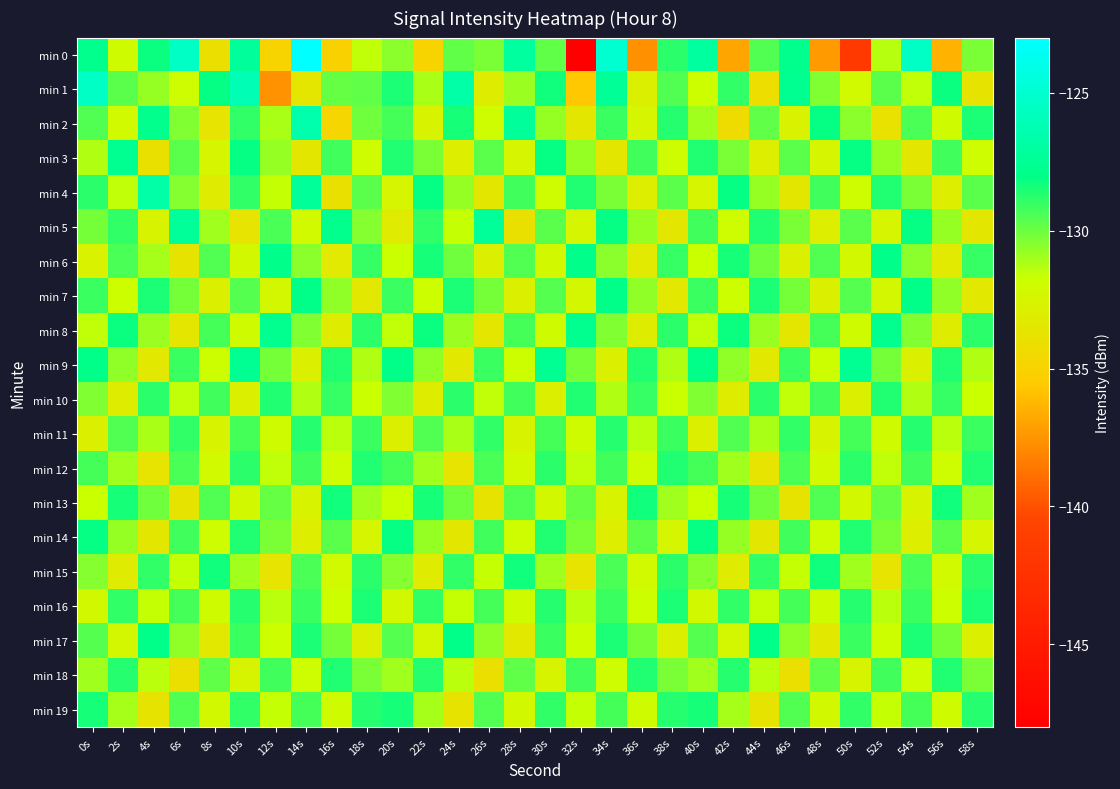

Reading right to left, what are all the values shown in this chart?

min 0: 58s=-130.3	56s=-136.4	54s=-125.5	52s=-131.4	50s=-141.6	48s=-137.3	46s=-127.8	44s=-129.5	42s=-136.9	40s=-127.1	38s=-128.8	36s=-137.7	34s=-125.0	32s=-148.0	30s=-129.8	28s=-127.0	26s=-130.3	24s=-129.8	22s=-135.0	20s=-130.5	18s=-131.5	16s=-135.0	14s=-123.1	12s=-134.9	10s=-127.2	8s=-134.1	6s=-125.5	4s=-128.3	2s=-132.0	0s=-127.9
min 1: 58s=-133.8	56s=-128.2	54s=-131.5	52s=-129.7	50s=-132.1	48s=-130.4	46s=-127.6	44s=-134.2	42s=-128.9	40s=-131.8	38s=-129.5	36s=-132.8	34s=-127.4	32s=-135.6	30s=-128.3	28s=-130.9	26s=-133.1	24s=-126.8	22s=-131.2	20s=-128.5	18s=-129.8	16s=-129.9	14s=-133.6	12s=-137.6	10s=-126.2	8s=-128.1	6s=-131.9	4s=-130.7	2s=-129.7	0s=-125.5
min 2: 58s=-128.5	56s=-132.0	54s=-129.4	52s=-133.9	50s=-130.6	48s=-128.1	46s=-132.7	44s=-129.8	42s=-134.3	40s=-131.0	38s=-128.7	36s=-132.4	34s=-129.1	32s=-133.5	30s=-130.8	28s=-127.2	26s=-131.9	24s=-128.4	22s=-132.6	20s=-129.3	18s=-130.1	16s=-134.8	14s=-126.5	12s=-131.2	10s=-128.9	8s=-133.7	6s=-130.4	4s=-127.8	2s=-132.1	0s=-129.5
min 3: 58s=-131.9	56s=-129.2	54s=-133.5	52s=-130.8	50s=-128.1	48s=-132.4	46s=-129.7	44s=-133.0	42s=-130.3	40s=-128.6	38s=-131.9	36s=-129.2	34s=-133.5	32s=-130.8	30s=-128.1	28s=-132.4	26s=-129.7	24s=-133.0	22s=-130.3	20s=-128.6	18s=-131.9	16s=-129.2	14s=-133.5	12s=-130.8	10s=-128.1	8s=-132.4	6s=-129.7	4s=-134.0	2s=-127.6	0s=-131.3
min 4: 58s=-129.7	56s=-133.0	54s=-130.3	52s=-128.6	50s=-131.9	48s=-129.2	46s=-133.5	44s=-130.8	42s=-128.1	40s=-132.4	38s=-129.7	36s=-133.0	34s=-130.3	32s=-128.6	30s=-131.9	28s=-129.2	26s=-133.5	24s=-130.8	22s=-128.1	20s=-132.4	18s=-129.7	16s=-134.0	14s=-127.3	12s=-131.6	10s=-128.9	8s=-133.2	6s=-130.5	4s=-126.8	2s=-131.5	0s=-128.8
min 5: 58s=-133.5	56s=-130.8	54s=-128.1	52s=-132.4	50s=-129.7	48s=-133.0	46s=-130.3	44s=-128.6	42s=-131.9	40s=-129.2	38s=-133.5	36s=-130.8	34s=-128.1	32s=-132.4	30s=-129.7	28s=-134.0	26s=-127.3	24s=-131.6	22s=-128.9	20s=-133.2	18s=-130.5	16s=-127.8	14s=-132.1	12s=-129.4	10s=-133.7	8s=-131.0	6s=-127.3	4s=-132.6	2s=-128.9	0s=-130.2
min 6: 58s=-129.0	56s=-133.3	54s=-130.6	52s=-127.9	50s=-132.2	48s=-129.5	46s=-132.8	44s=-130.1	42s=-128.4	40s=-131.7	38s=-129.0	36s=-133.3	34s=-130.6	32s=-127.9	30s=-132.2	28s=-129.5	26s=-132.8	24s=-130.1	22s=-128.4	20s=-131.7	18s=-129.0	16s=-133.3	14s=-130.6	12s=-127.9	10s=-132.2	8s=-129.5	6s=-133.8	4s=-131.1	2s=-129.4	0s=-132.7
min 7: 58s=-133.4	56s=-130.7	54s=-128.0	52s=-132.3	50s=-129.6	48s=-132.9	46s=-130.2	44s=-128.5	42s=-131.8	40s=-129.1	38s=-133.4	36s=-130.7	34s=-128.0	32s=-132.3	30s=-129.6	28s=-132.9	26s=-130.2	24s=-128.5	22s=-131.8	20s=-129.1	18s=-133.4	16s=-130.7	14s=-128.0	12s=-132.3	10s=-129.6	8s=-132.9	6s=-130.2	4s=-128.5	2s=-131.8	0s=-129.1
min 8: 58s=-128.8	56s=-133.1	54s=-130.4	52s=-127.7	50s=-132.0	48s=-129.3	46s=-133.6	44s=-130.9	42s=-128.2	40s=-131.5	38s=-128.8	36s=-133.1	34s=-130.4	32s=-127.7	30s=-132.0	28s=-129.3	26s=-133.6	24s=-130.9	22s=-128.2	20s=-131.5	18s=-128.8	16s=-133.1	14s=-130.4	12s=-127.7	10s=-132.0	8s=-129.3	6s=-133.6	4s=-130.9	2s=-128.2	0s=-131.5
min 9: 58s=-131.3	56s=-128.6	54s=-132.9	52s=-130.2	50s=-127.5	48s=-131.8	46s=-129.1	44s=-133.4	42s=-130.7	40s=-128.0	38s=-131.3	36s=-128.6	34s=-132.9	32s=-130.2	30s=-127.5	28s=-131.8	26s=-129.1	24s=-133.4	22s=-130.7	20s=-128.0	18s=-131.3	16s=-128.6	14s=-132.9	12s=-130.2	10s=-127.5	8s=-131.8	6s=-129.1	4s=-133.4	2s=-130.7	0s=-128.0
min 10: 58s=-131.7	56s=-129.0	54s=-131.3	52s=-128.6	50s=-132.9	48s=-129.2	46s=-131.5	44s=-128.8	42s=-133.1	40s=-130.4	38s=-131.7	36s=-129.0	34s=-131.3	32s=-128.6	30s=-132.9	28s=-129.2	26s=-131.5	24s=-128.8	22s=-133.1	20s=-130.4	18s=-131.7	16s=-129.0	14s=-131.3	12s=-128.6	10s=-132.9	8s=-129.2	6s=-131.5	4s=-128.8	2s=-133.1	0s=-130.4
min 11: 58s=-129.1	56s=-131.4	54s=-128.7	52s=-132.0	50s=-129.3	48s=-132.6	46s=-128.9	44s=-131.2	42s=-129.5	40s=-132.8	38s=-129.1	36s=-131.4	34s=-128.7	32s=-132.0	30s=-129.3	28s=-132.6	26s=-128.9	24s=-131.2	22s=-129.5	20s=-132.8	18s=-129.1	16s=-131.4	14s=-128.7	12s=-132.0	10s=-129.3	8s=-132.6	6s=-128.9	4s=-131.2	2s=-129.5	0s=-132.8
min 12: 58s=-128.6	56s=-131.9	54s=-129.2	52s=-131.5	50s=-128.8	48s=-132.1	46s=-129.4	44s=-133.7	42s=-131.0	40s=-129.3	38s=-128.6	36s=-131.9	34s=-129.2	32s=-131.5	30s=-128.8	28s=-132.1	26s=-129.4	24s=-133.7	22s=-131.0	20s=-129.3	18s=-128.6	16s=-131.9	14s=-129.2	12s=-131.5	10s=-128.8	8s=-132.1	6s=-129.4	4s=-133.7	2s=-131.0	0s=-129.3
min 13: 58s=-131.0	56s=-128.3	54s=-132.6	52s=-129.9	50s=-132.2	48s=-129.5	46s=-133.8	44s=-130.1	42s=-128.4	40s=-131.7	38s=-131.0	36s=-128.3	34s=-132.6	32s=-129.9	30s=-132.2	28s=-129.5	26s=-133.8	24s=-130.1	22s=-128.4	20s=-131.7	18s=-131.0	16s=-128.3	14s=-132.6	12s=-129.9	10s=-132.2	8s=-129.5	6s=-133.8	4s=-130.1	2s=-128.4	0s=-131.7
min 14: 58s=-132.4	56s=-129.7	54s=-133.0	52s=-130.3	50s=-128.6	48s=-131.9	46s=-129.2	44s=-133.5	42s=-130.8	40s=-128.1	38s=-132.4	36s=-129.7	34s=-133.0	32s=-130.3	30s=-128.6	28s=-131.9	26s=-129.2	24s=-133.5	22s=-130.8	20s=-128.1	18s=-132.4	16s=-129.7	14s=-133.0	12s=-130.3	10s=-128.6	8s=-131.9	6s=-129.2	4s=-133.5	2s=-130.8	0s=-128.1
min 15: 58s=-128.8	56s=-132.1	54s=-129.4	52s=-133.7	50s=-131.0	48s=-128.3	46s=-131.6	44s=-128.9	42s=-133.2	40s=-130.5	38s=-128.8	36s=-132.1	34s=-129.4	32s=-133.7	30s=-131.0	28s=-128.3	26s=-131.6	24s=-128.9	22s=-133.2	20s=-130.5	18s=-128.8	16s=-132.1	14s=-129.4	12s=-133.7	10s=-131.0	8s=-128.3	6s=-131.6	4s=-128.9	2s=-133.2	0s=-130.5
min 16: 58s=-128.5	56s=-131.8	54s=-129.1	52s=-131.4	50s=-128.7	48s=-132.0	46s=-129.3	44s=-131.6	42s=-128.9	40s=-132.2	38s=-128.5	36s=-131.8	34s=-129.1	32s=-131.4	30s=-128.7	28s=-132.0	26s=-129.3	24s=-131.6	22s=-128.9	20s=-132.2	18s=-128.5	16s=-131.8	14s=-129.1	12s=-131.4	10s=-128.7	8s=-132.0	6s=-129.3	4s=-131.6	2s=-128.9	0s=-132.2
min 17: 58s=-132.9	56s=-130.2	54s=-128.5	52s=-131.8	50s=-129.1	48s=-133.4	46s=-130.7	44s=-128.0	42s=-132.3	40s=-129.6	38s=-132.9	36s=-130.2	34s=-128.5	32s=-131.8	30s=-129.1	28s=-133.4	26s=-130.7	24s=-128.0	22s=-132.3	20s=-129.6	18s=-132.9	16s=-130.2	14s=-128.5	12s=-131.8	10s=-129.1	8s=-133.4	6s=-130.7	4s=-128.0	2s=-132.3	0s=-129.6
min 18: 58s=-130.3	56s=-128.6	54s=-131.9	52s=-129.2	50s=-132.5	48s=-129.8	46s=-134.1	44s=-131.4	42s=-128.7	40s=-131.0	38s=-130.3	36s=-128.6	34s=-131.9	32s=-129.2	30s=-132.5	28s=-129.8	26s=-134.1	24s=-131.4	22s=-128.7	20s=-131.0	18s=-130.3	16s=-128.6	14s=-131.9	12s=-129.2	10s=-132.5	8s=-129.8	6s=-134.1	4s=-131.4	2s=-128.7	0s=-131.0
min 19: 58s=-128.7	56s=-132.0	54s=-129.3	52s=-131.6	50s=-128.9	48s=-132.2	46s=-129.5	44s=-133.8	42s=-131.1	40s=-128.4	38s=-128.7	36s=-132.0	34s=-129.3	32s=-131.6	30s=-128.9	28s=-132.2	26s=-129.5	24s=-133.8	22s=-131.1	20s=-128.4	18s=-128.7	16s=-132.0	14s=-129.3	12s=-131.6	10s=-128.9	8s=-132.2	6s=-129.5	4s=-133.8	2s=-131.1	0s=-128.4